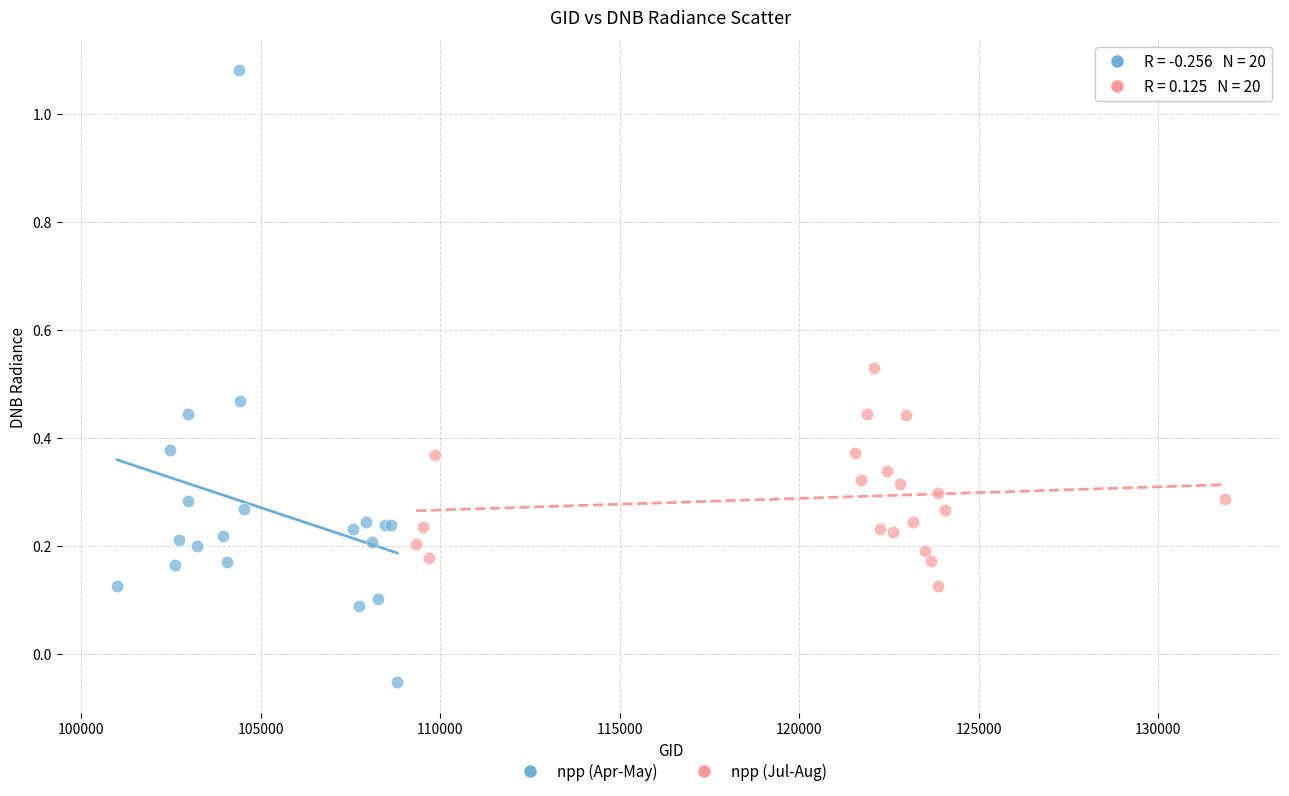

Which series reaches the maximum Y coordinate?

npp (Apr-May)